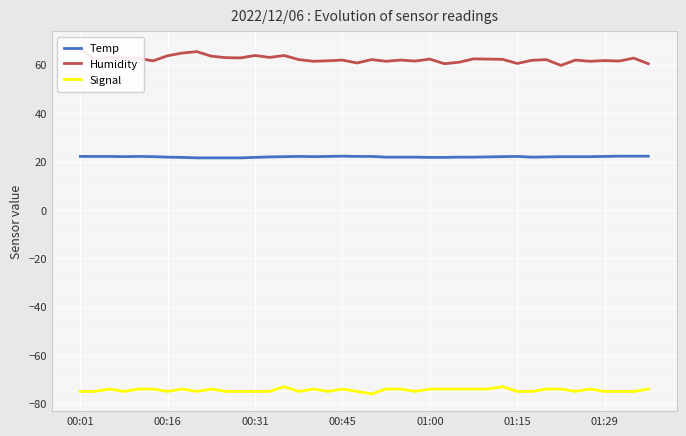

Reading left to right, transcribe all the data shown in this chart.

Temp: 22.1	22.1	22.1	22.0	22.1	22.0	21.8	21.7	21.5	21.5	21.5	21.5	21.7	21.9	22.0	22.1	22.0	22.1	22.2	22.1	22.1	21.8	21.8	21.8	21.7	21.7	21.8	21.8	21.9	22.0	22.1	21.8	21.9	22.0	22.0	22.0	22.1	22.2	22.2	22.2
Humidity: 66.6	62.1	63.0	62.8	62.6	61.6	63.7	64.8	65.4	63.5	62.9	62.8	63.8	63.0	63.8	62.1	61.4	61.6	61.9	60.7	62.1	61.4	61.9	61.5	62.3	60.4	61.0	62.4	62.3	62.2	60.5	61.8	62.1	59.7	61.9	61.4	61.7	61.5	62.7	60.4
Signal: -75.0	-75.0	-74.0	-75.0	-74.0	-74.0	-75.0	-74.0	-75.0	-74.0	-75.0	-75.0	-75.0	-75.0	-73.0	-75.0	-74.0	-75.0	-74.0	-75.0	-76.0	-74.0	-74.0	-75.0	-74.0	-74.0	-74.0	-74.0	-74.0	-73.0	-75.0	-75.0	-74.0	-74.0	-75.0	-74.0	-75.0	-75.0	-75.0	-74.0